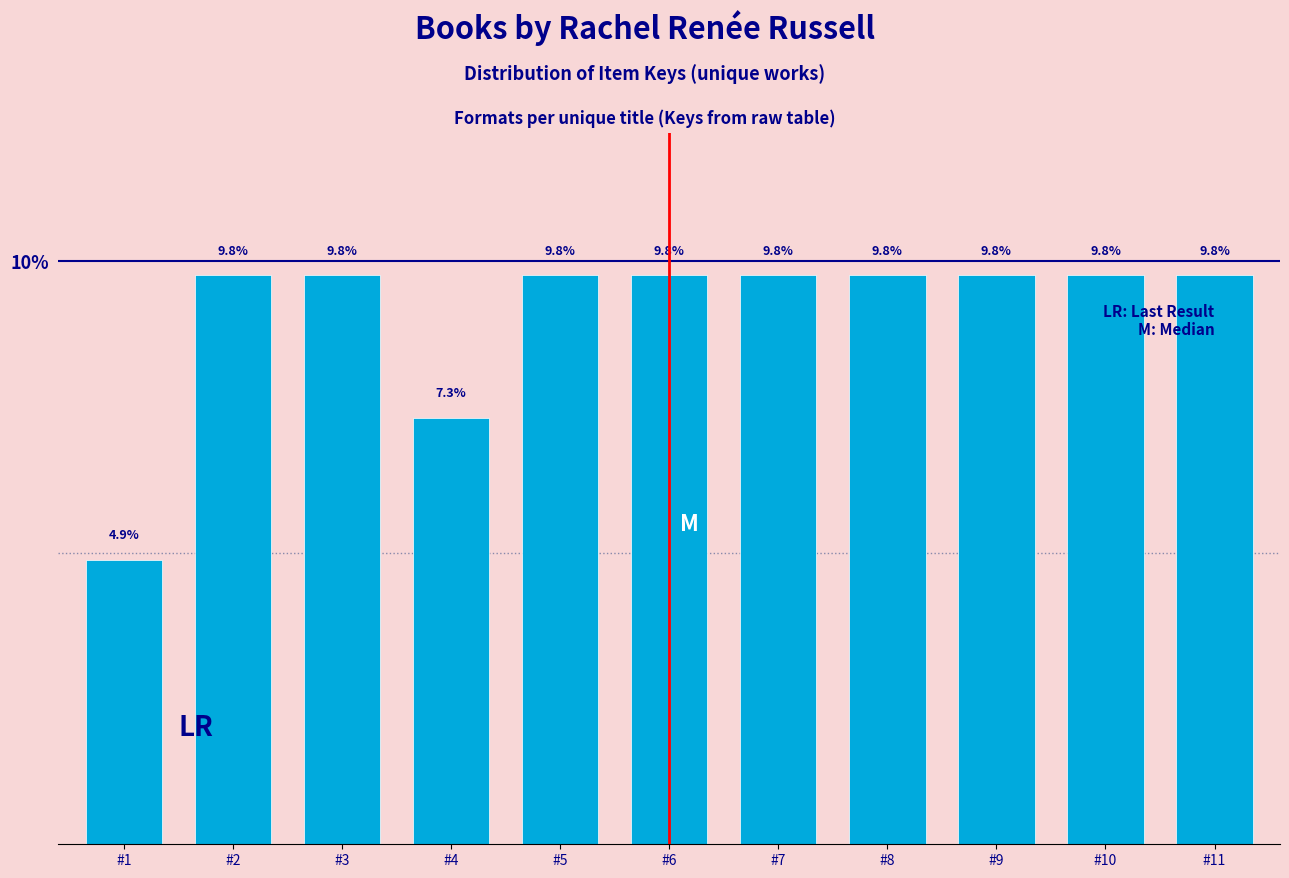

Reading left to right, list all the values displayed in this chart.

4.9	9.8	9.8	7.3	9.8	9.8	9.8	9.8	9.8	9.8	9.8